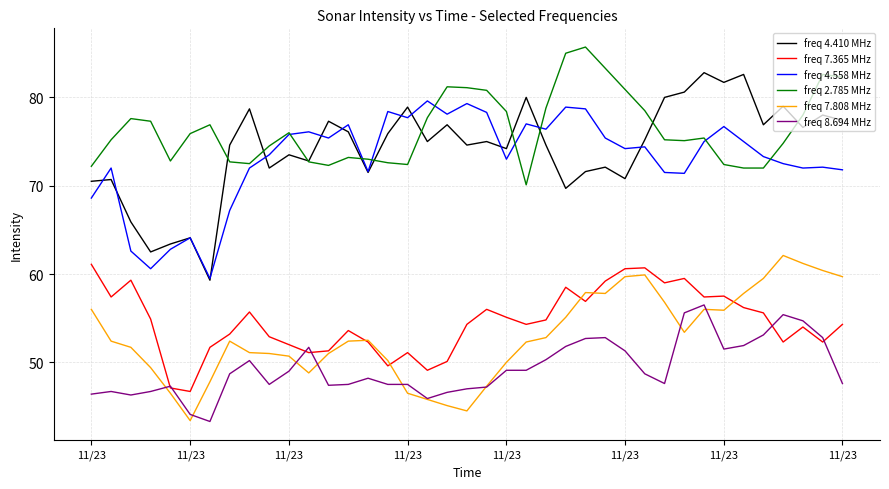

Which series has the largest range (max minus min)?

freq 4.410 MHz